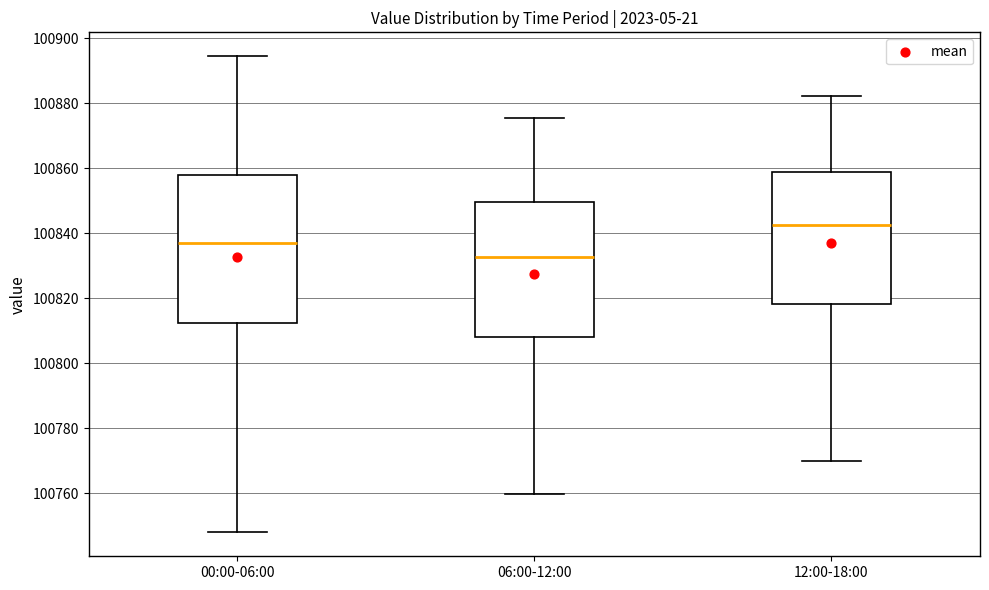

Which box is the tallest, from its lower edge to its upper edge?

00:00-06:00